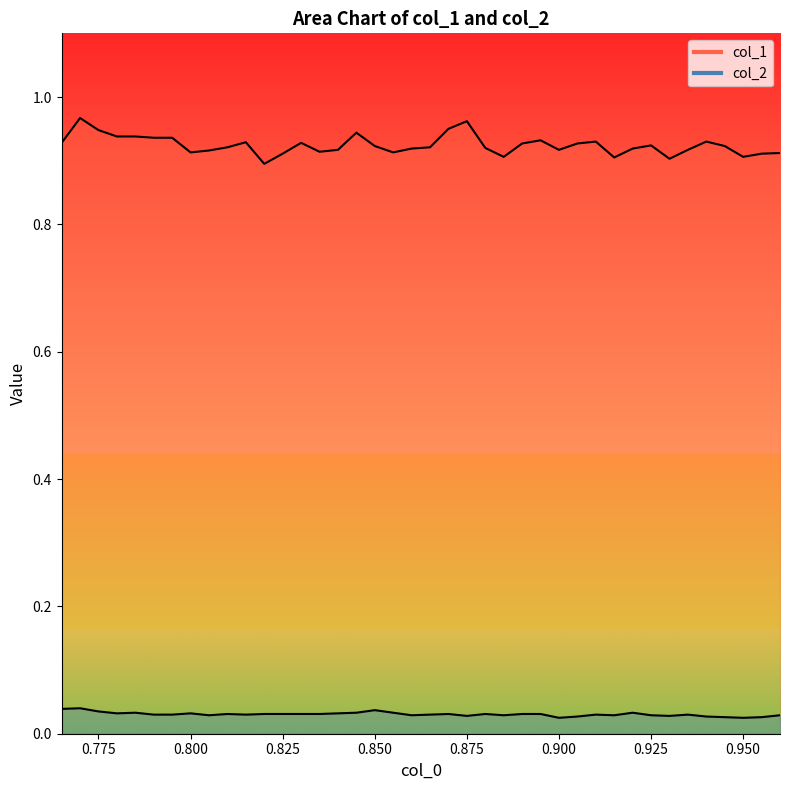

What is the minimum value for col_1?

0.9